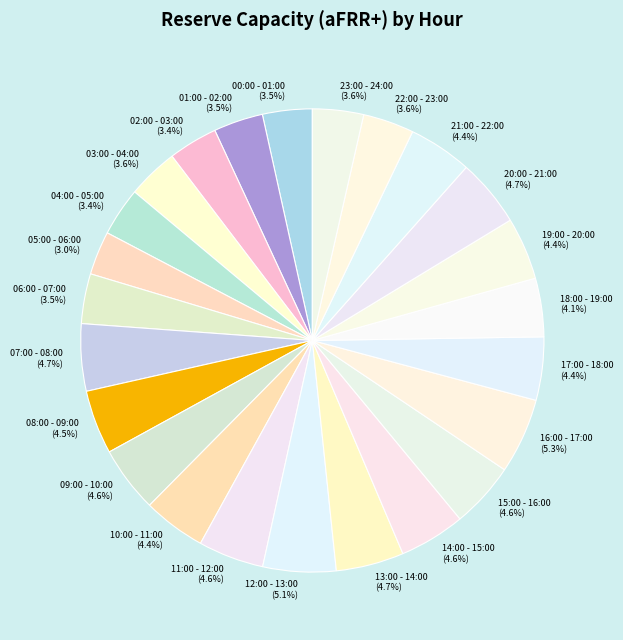

What percentage is NOT represented by 13:00 - 14:00 (4.7%)?

95.3%